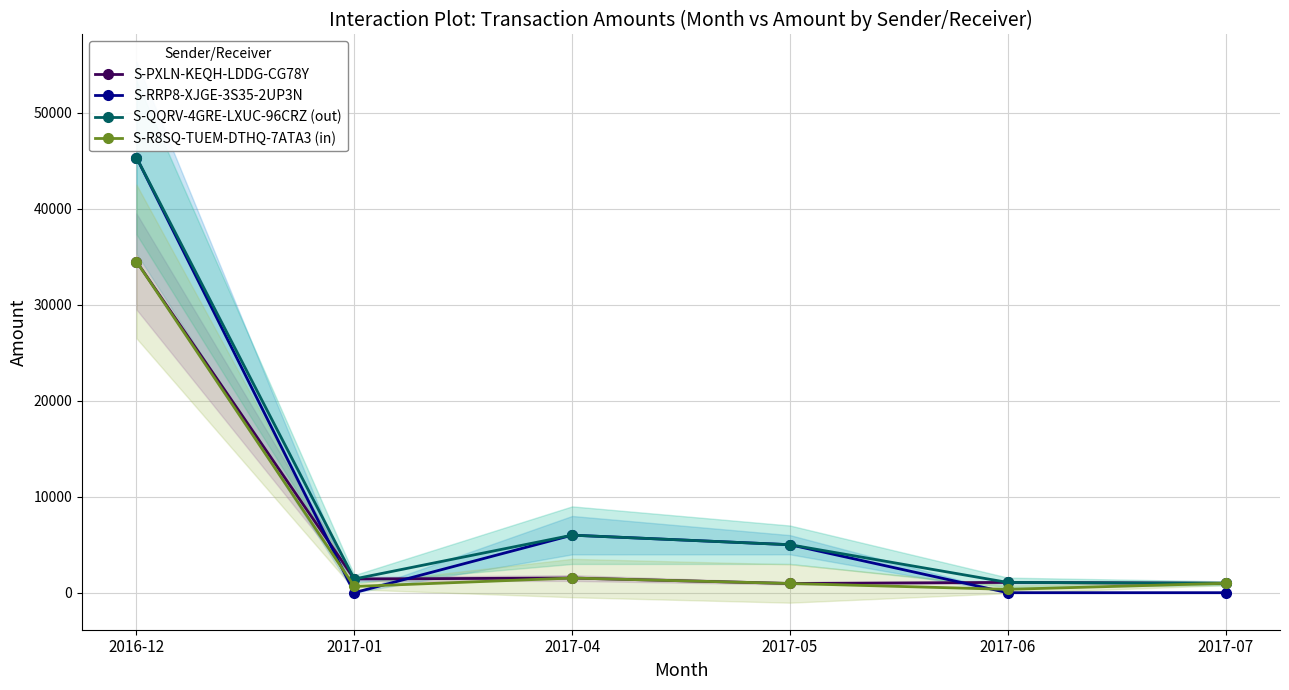

At which category is the sum across all series the highest?

2016-12